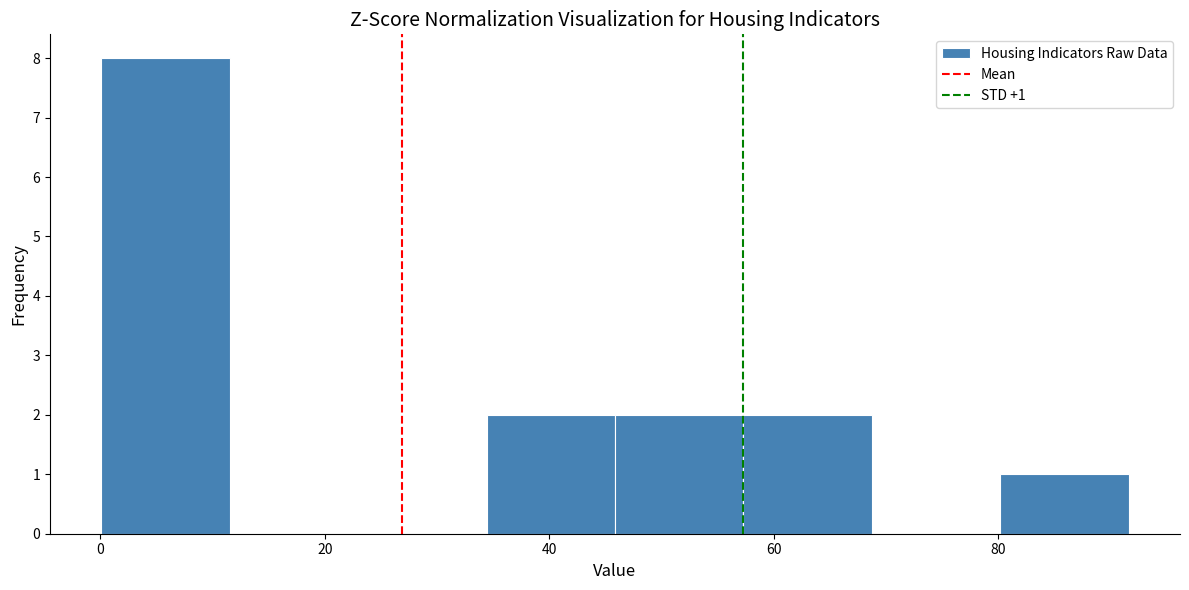

Which range on the x-axis has the tallest bar?

0 to 12